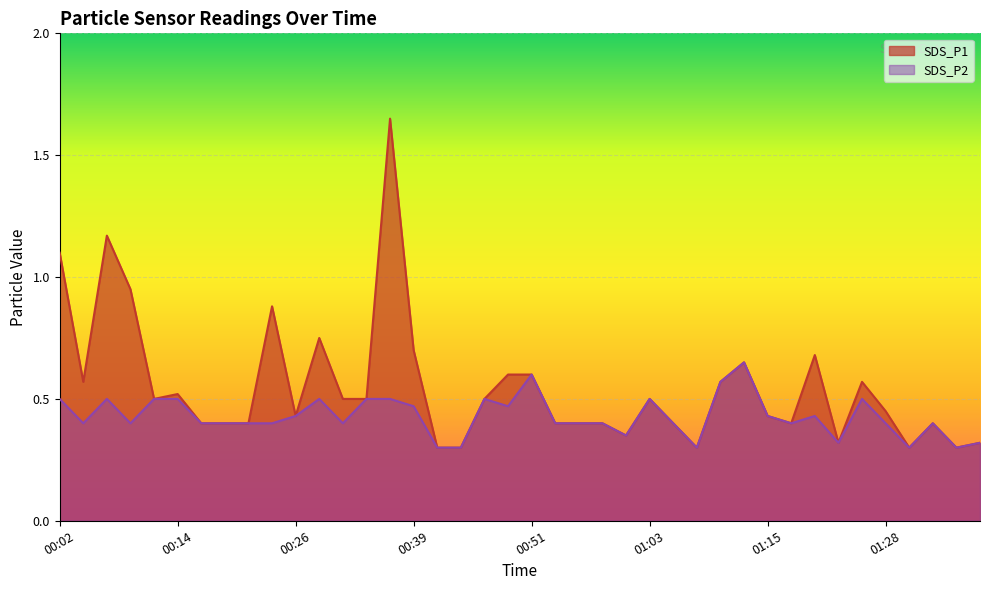

Reading left to right, transcribe all the data shown in this chart.

SDS_P1: 1.1	0.6	1.2	0.9	0.5	0.5	0.4	0.4	0.4	0.9	0.4	0.8	0.5	0.5	1.6	0.7	0.3	0.3	0.5	0.6	0.6	0.4	0.4	0.4	0.3	0.5	0.4	0.3	0.6	0.7	0.4	0.4	0.7	0.3	0.6	0.5	0.3	0.4	0.3	0.3
SDS_P2: 0.5	0.4	0.5	0.4	0.5	0.5	0.4	0.4	0.4	0.4	0.4	0.5	0.4	0.5	0.5	0.5	0.3	0.3	0.5	0.5	0.6	0.4	0.4	0.4	0.3	0.5	0.4	0.3	0.6	0.7	0.4	0.4	0.4	0.3	0.5	0.4	0.3	0.4	0.3	0.3